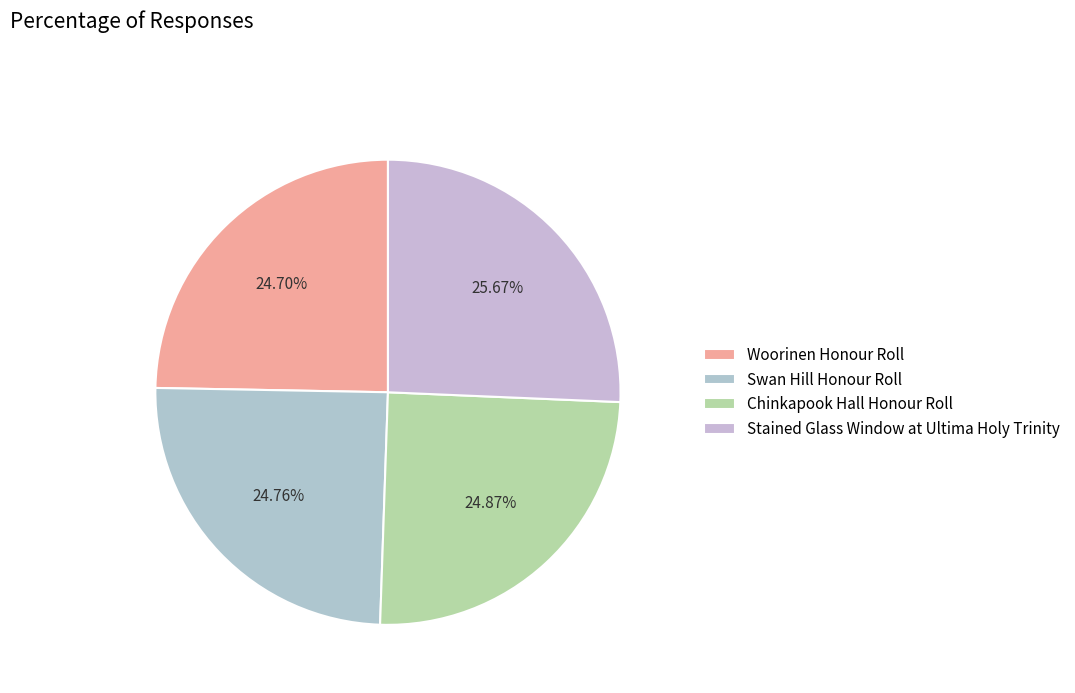

How many segments does this pie chart have?

4